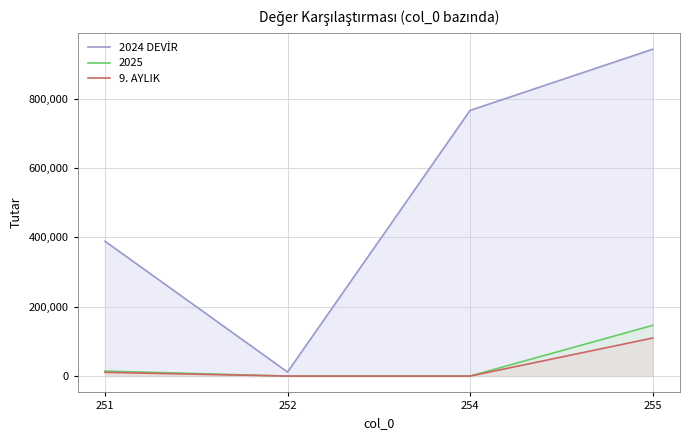

True or false: 2024 DEVİR and 9. AYLIK intersect in this chart.

False